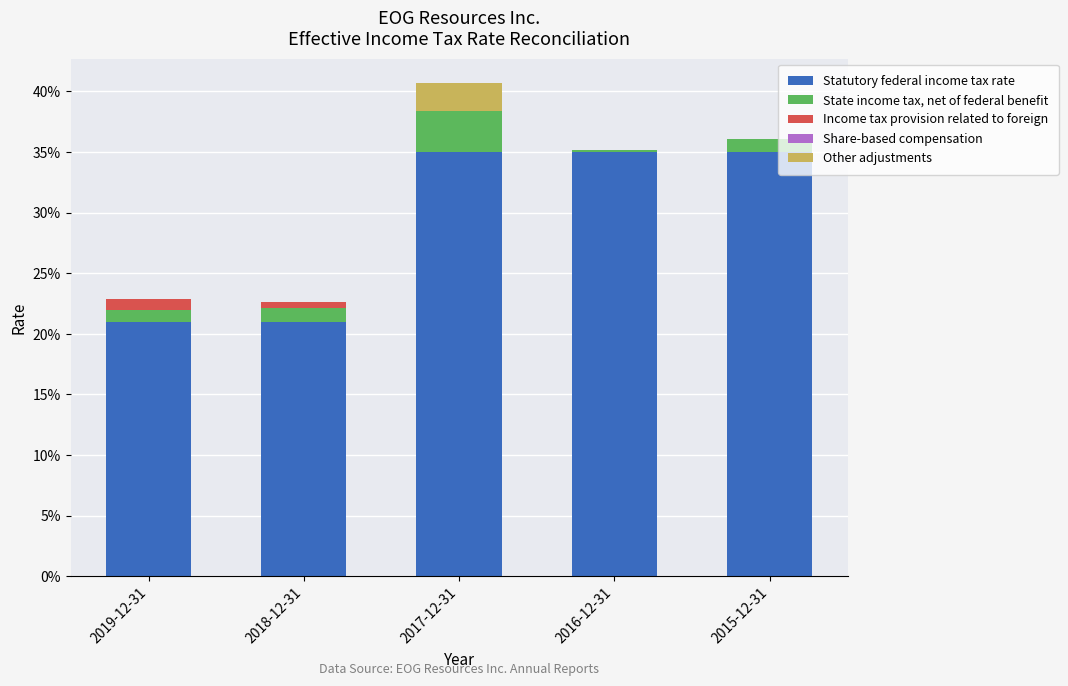

Rank the series by their maximum value, from lowest to highest.

Share-based compensation, Income tax provision related to foreign, Other adjustments, State income tax, net of federal benefit, Statutory federal income tax rate